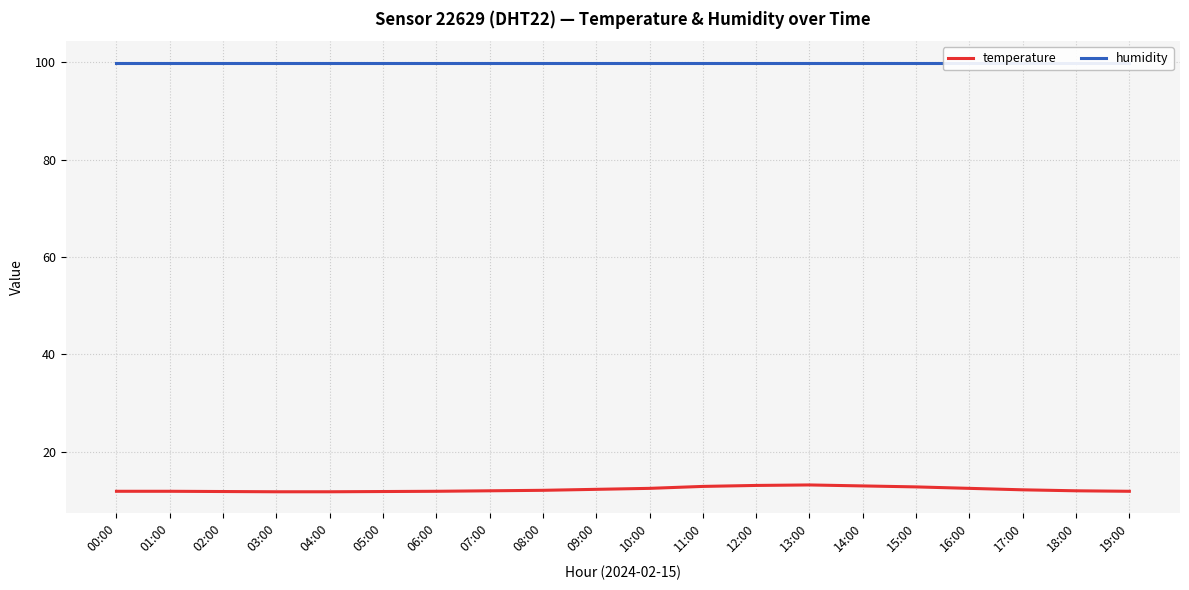

What is the minimum value for humidity?

99.9